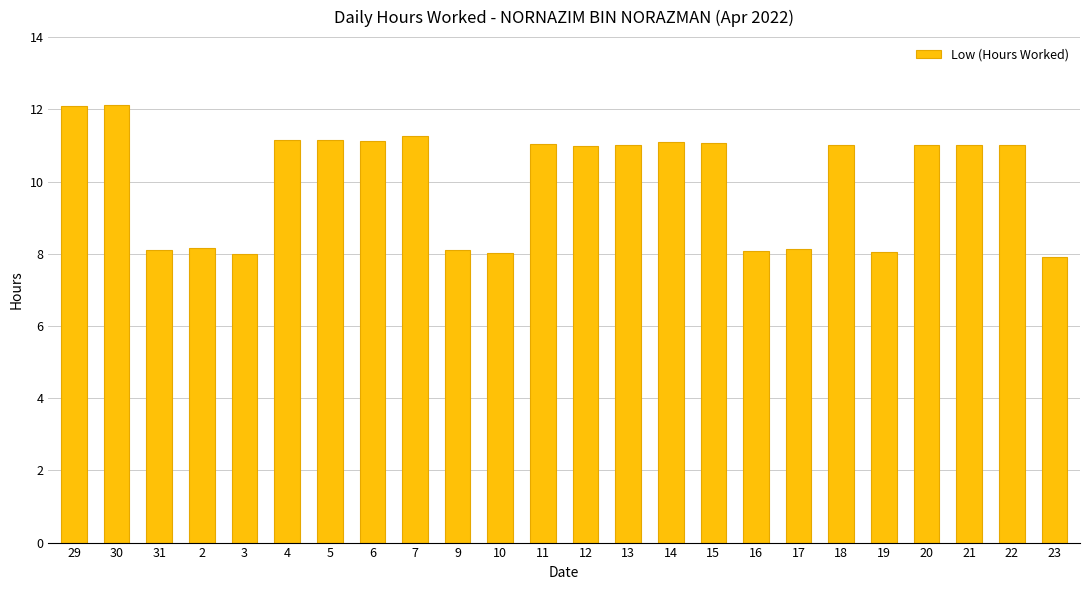

What is the minimum value shown in the chart?

7.9